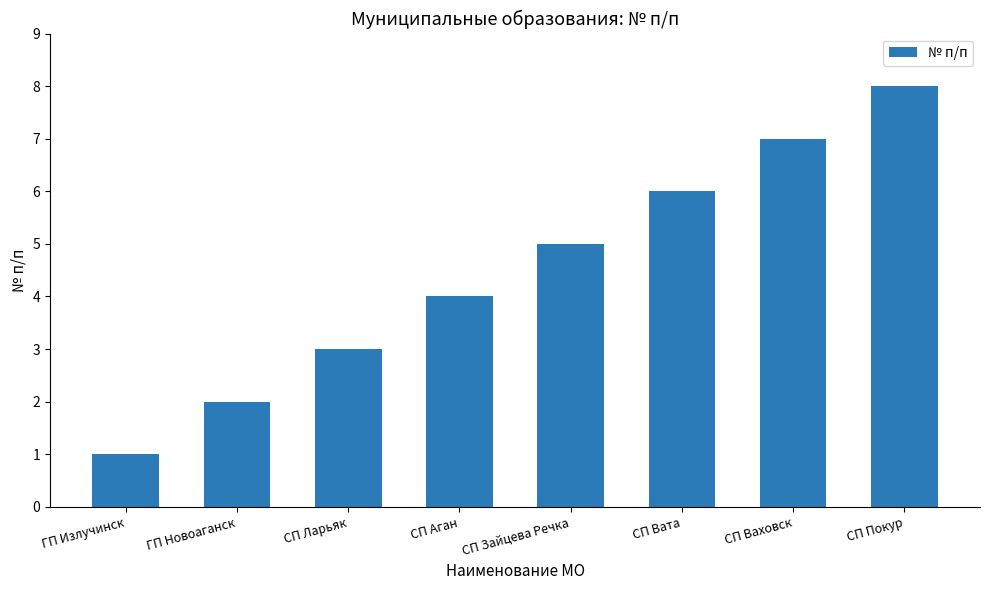

What is the sum of all values?

36